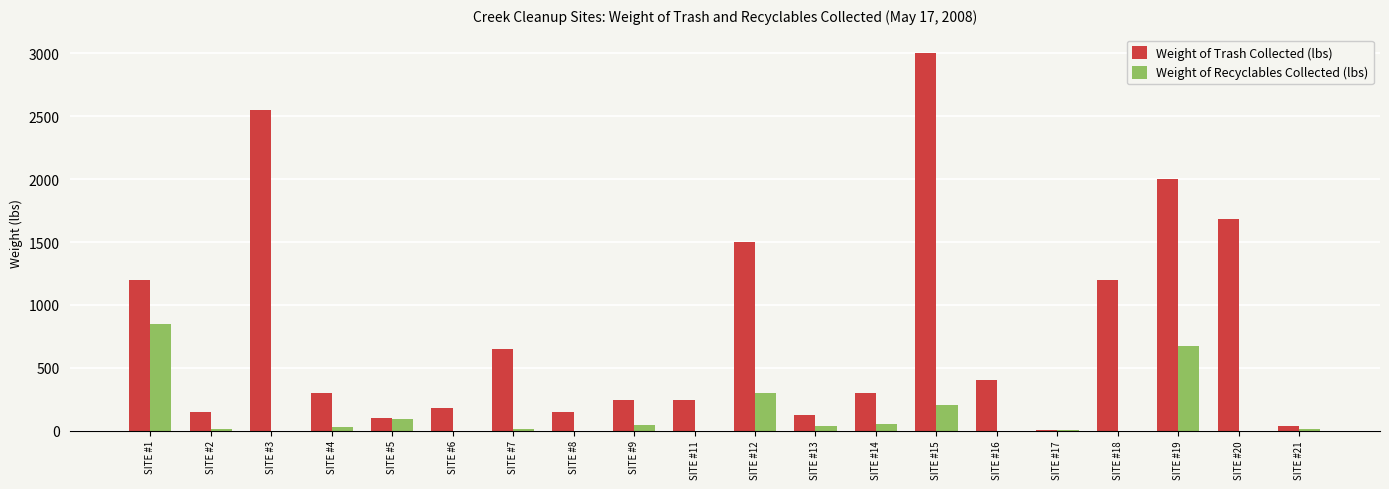

How many distinct data groups are displayed?

2